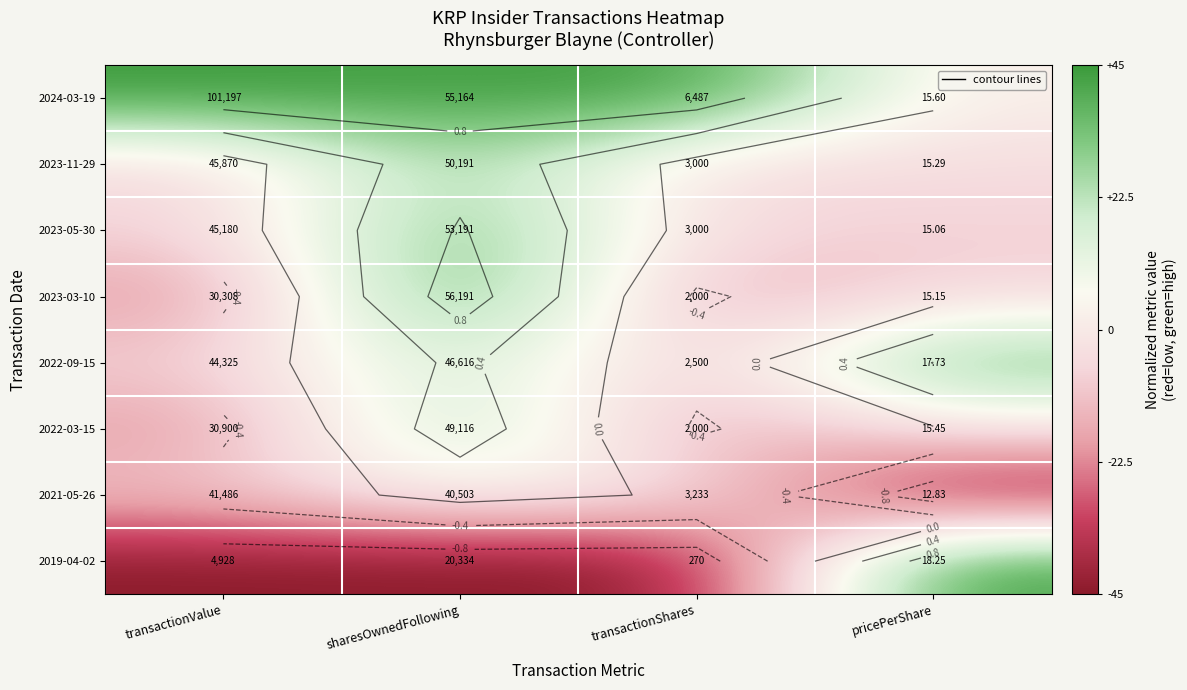

Which category has the highest value in the 2021-05-26 series?

sharesOwnedFollowing